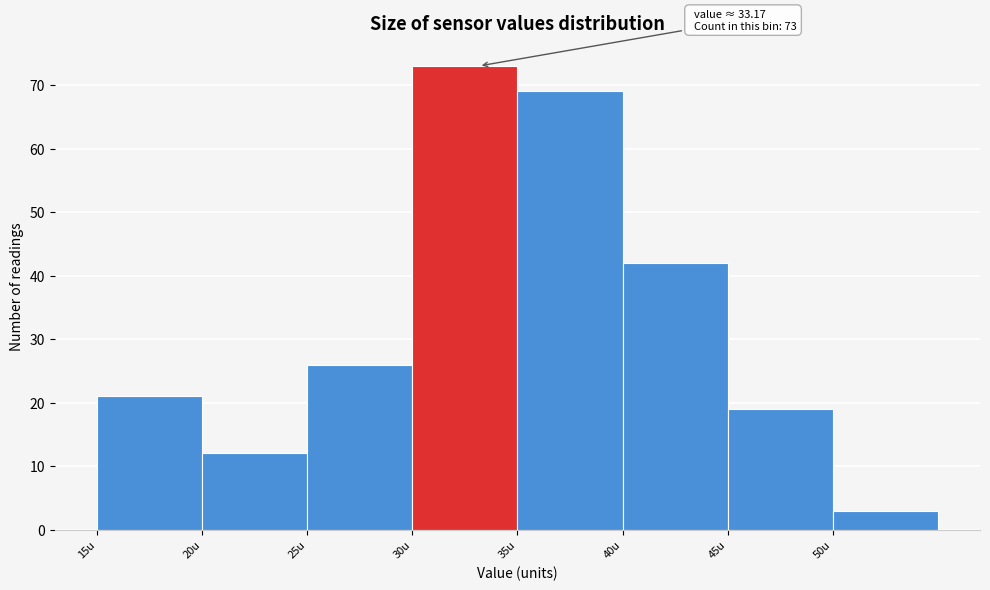

Over which range of the x-axis is the bar tallest?

30 to 35